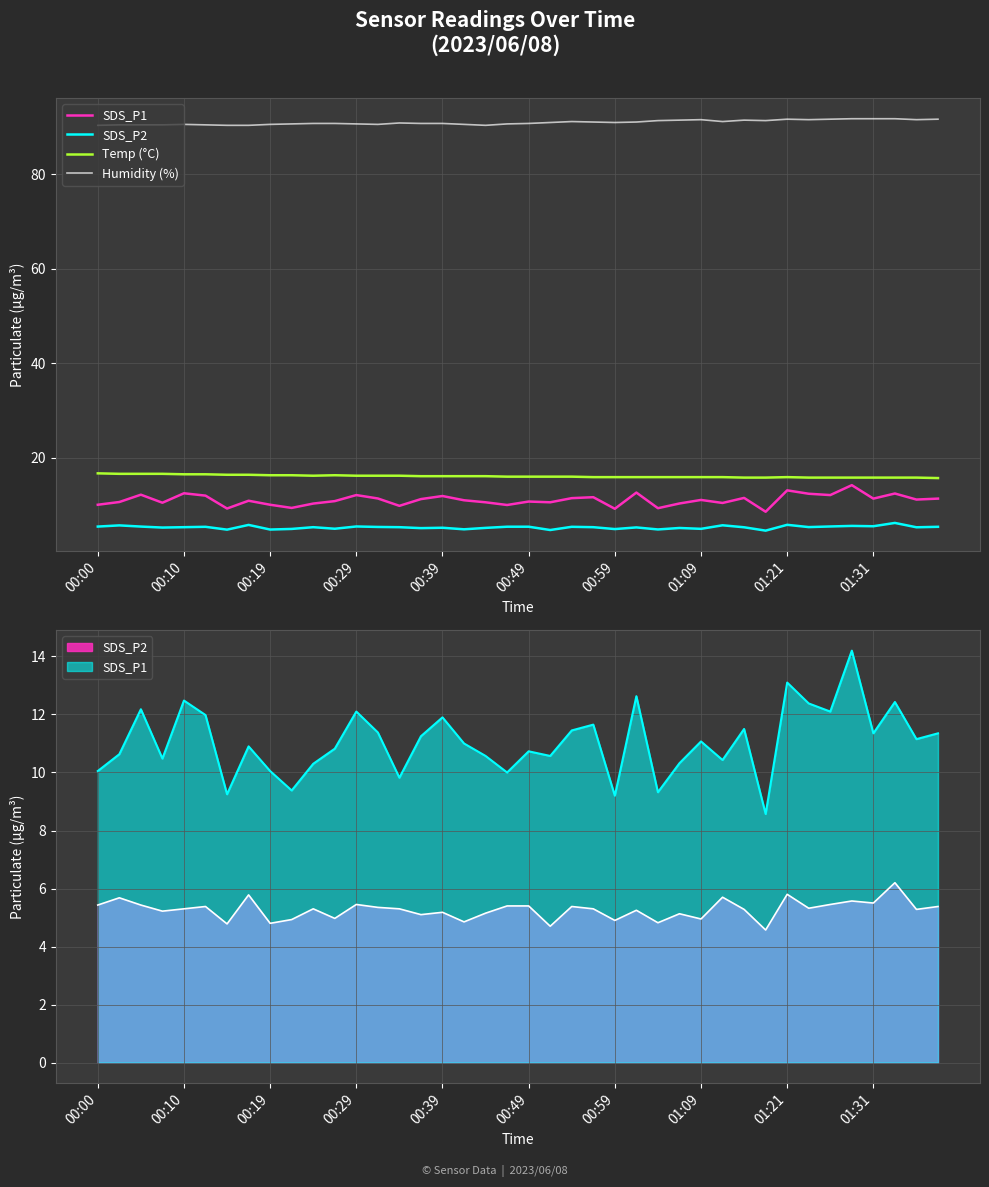

What is the sum of the Humidity (%) values at 12 and 00:29?

181.2